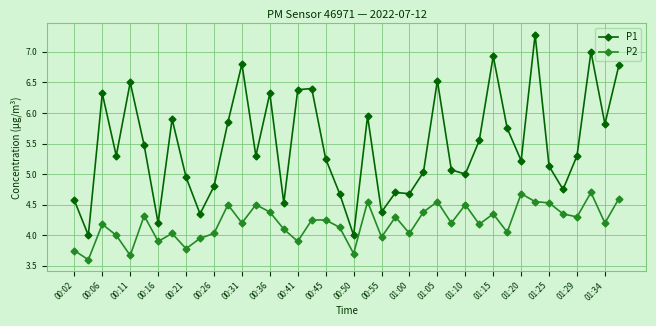

True or false: P1 and P2 cross at least once.

False